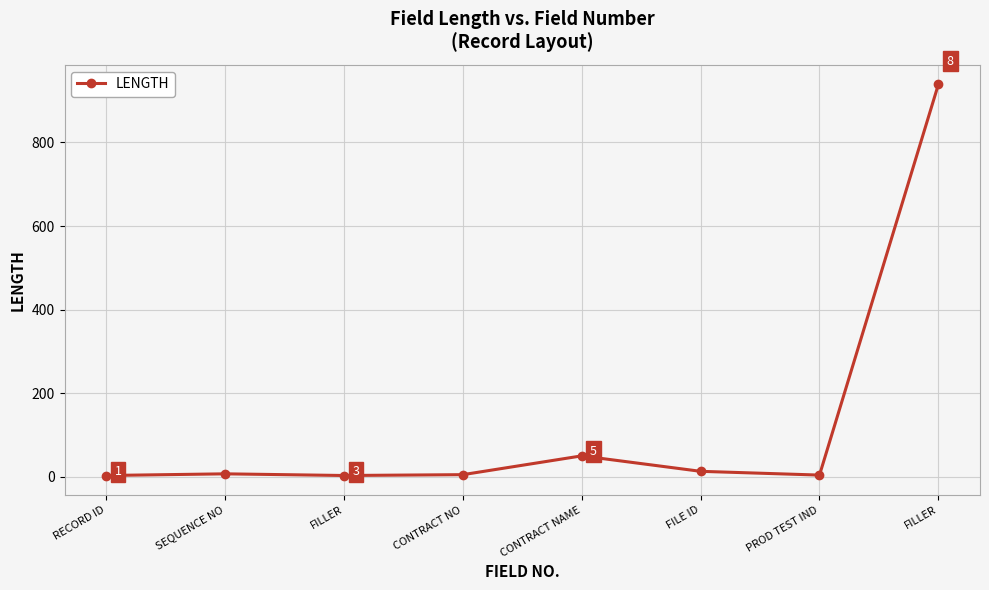

Reading left to right, transcribe all the data shown in this chart.

RECORD ID=3	SEQUENCE NO=7	FILLER=3	CONTRACT NO=5	CONTRACT NAME=50	FILE ID=13	PROD TEST IND=4	FILLER=939